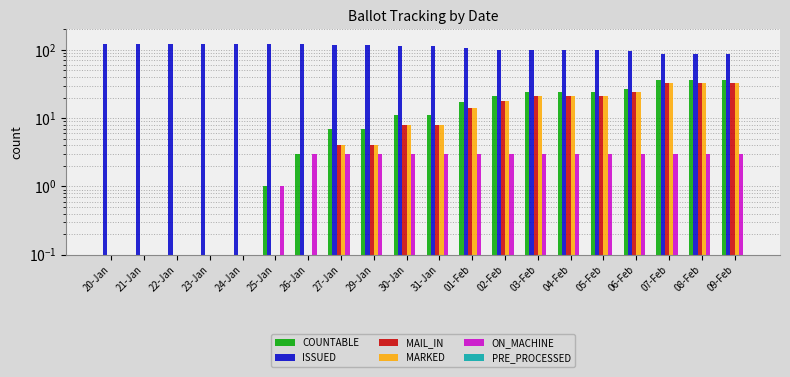

What is the average value of the ON_MACHINE series?

2.2